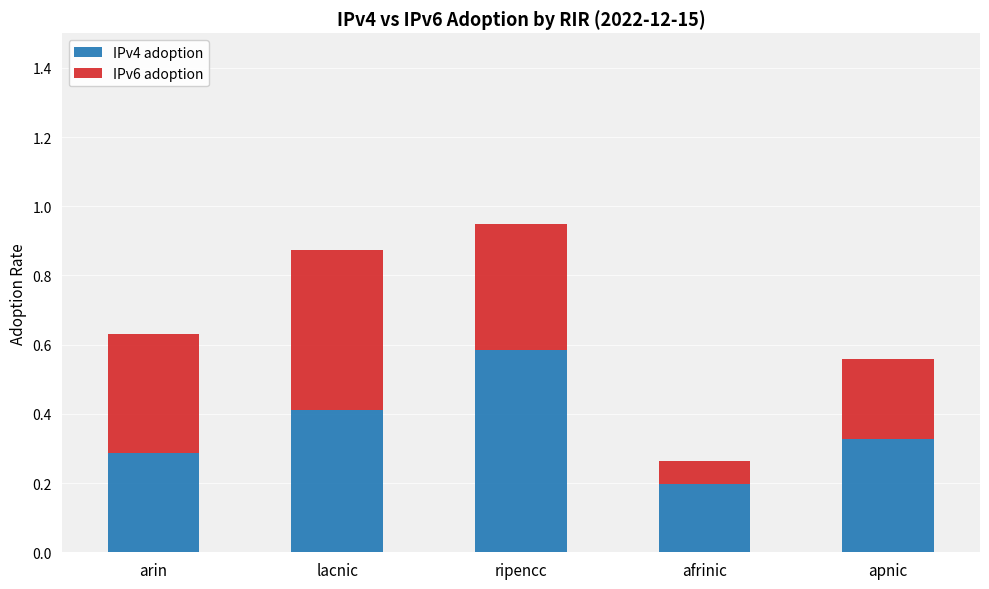

At which category is the sum across all series the highest?

ripencc